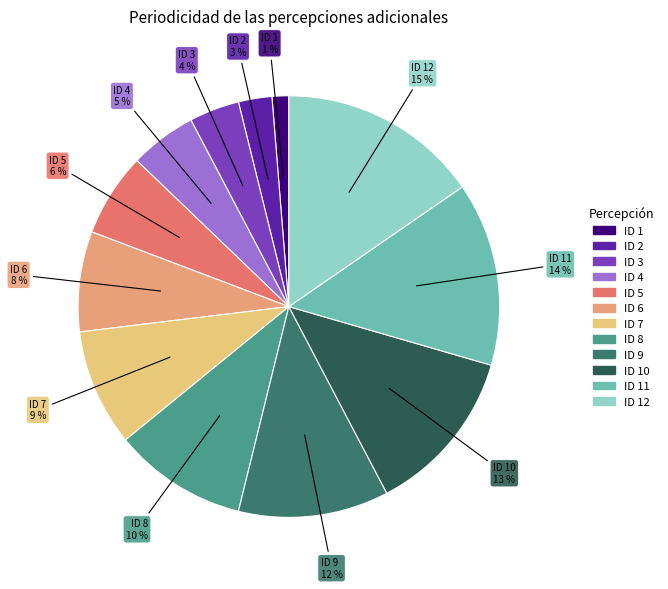

Does any single category account for the majority?

No